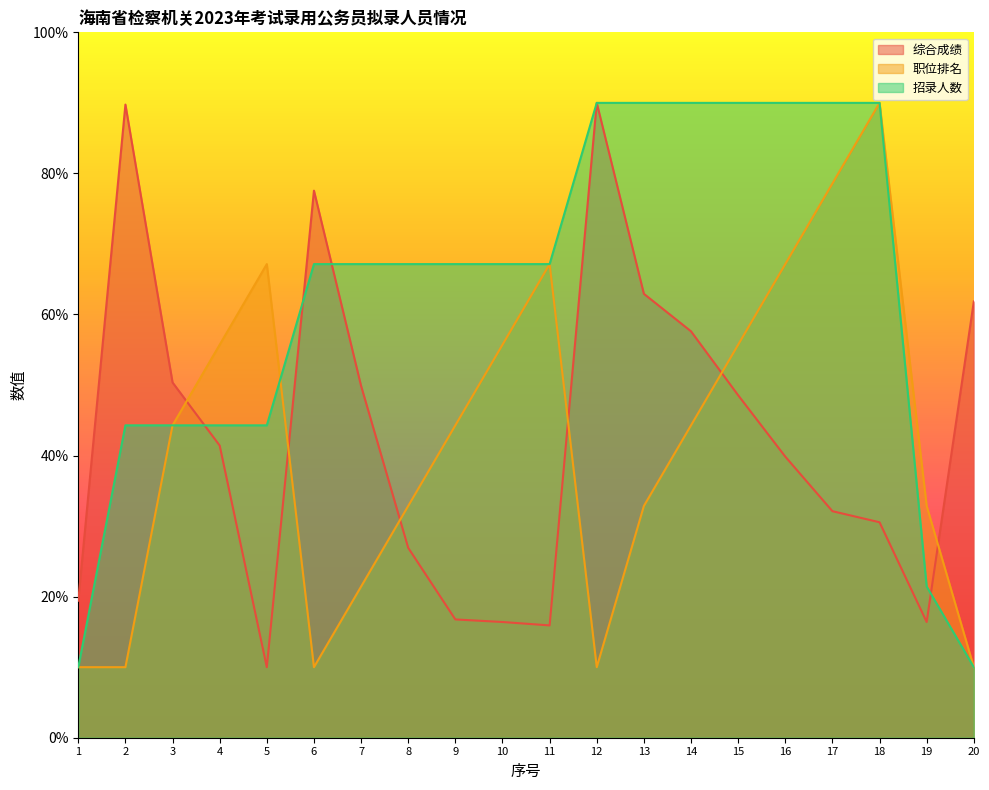

The 职位排名 series shows 15.6 at 4. True or false?

False